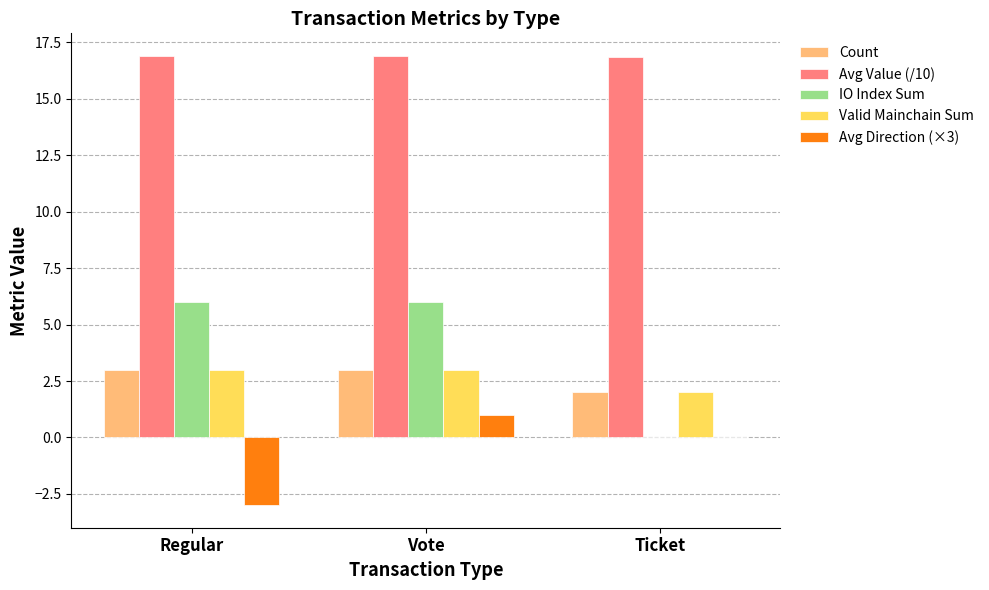

What is the greatest value displayed?

16.9